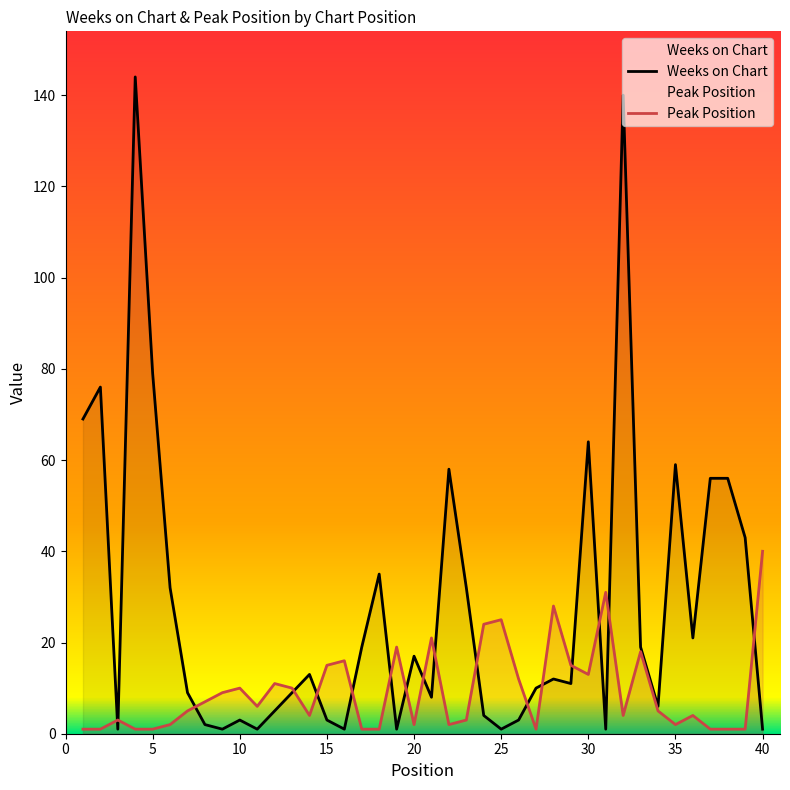

List the series in order of their peak value, lowest first.

Peak Position, Weeks on Chart